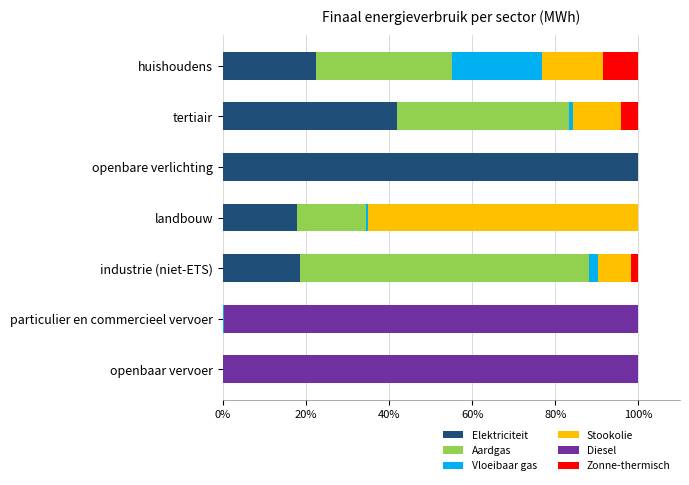

Count the number of data series in this chart.

6